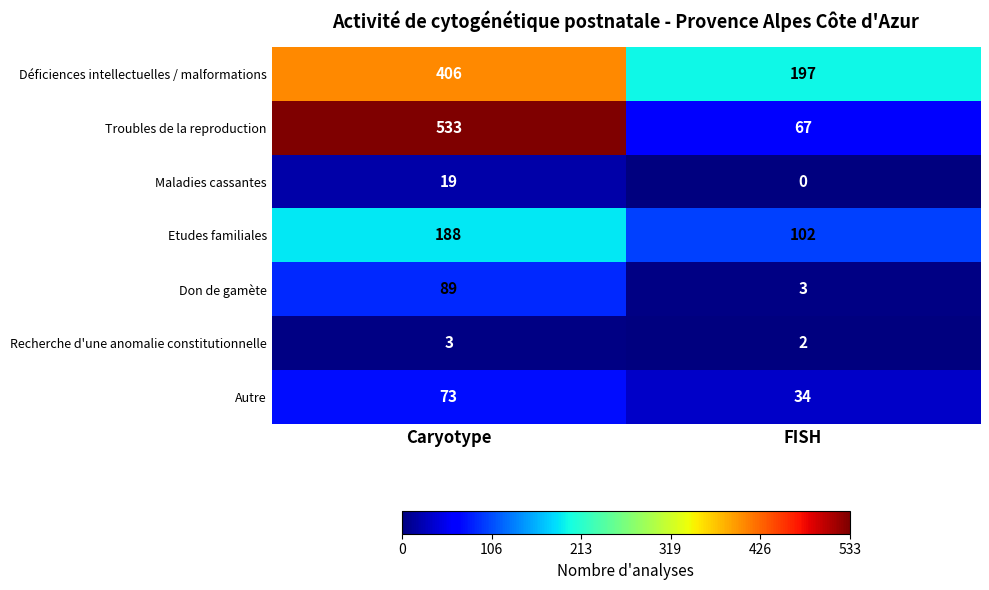

True or false: Troubles de la reproduction has a value of 928 at Caryotype.

False